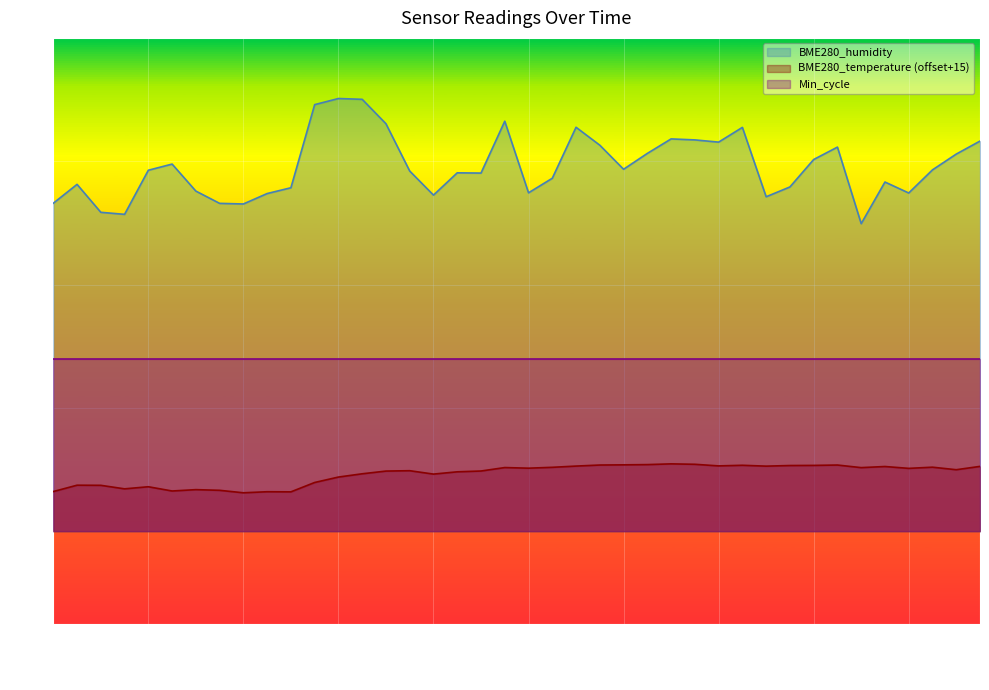

What is the maximum value shown in the chart?

70.2